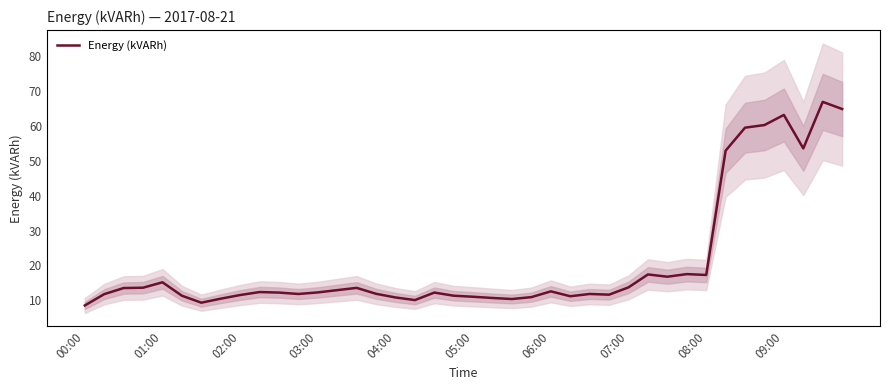

How many values exceed 12?

22